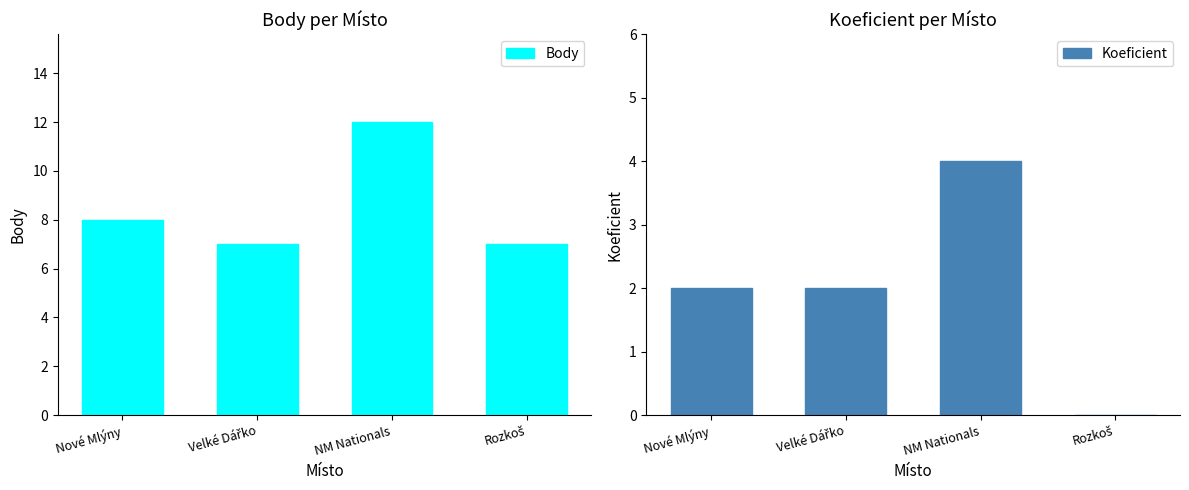

How many distinct data groups are displayed?

2